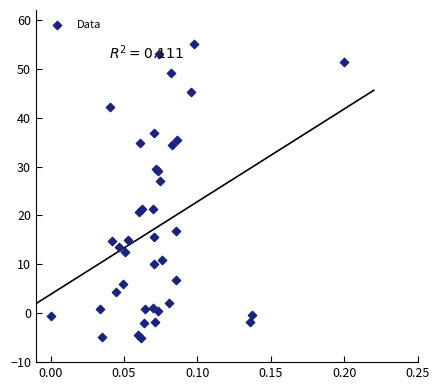

What Y value in the scatter plot is closest to 25?

27.0